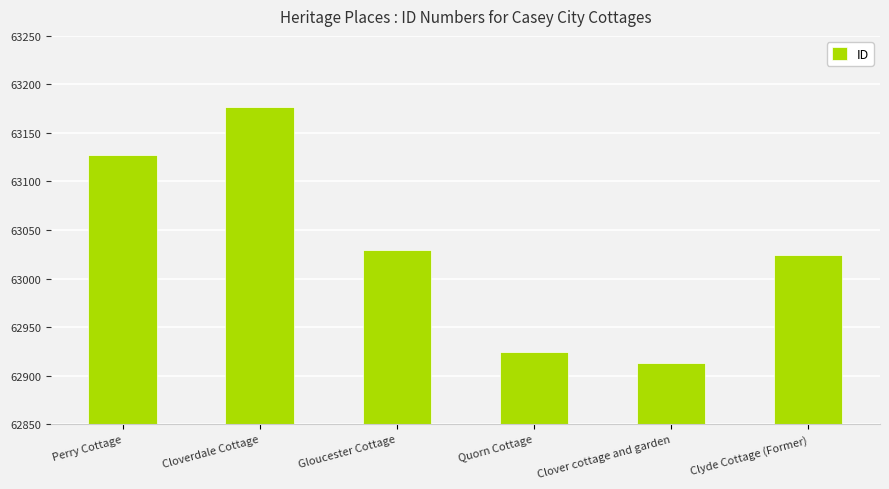

Reading left to right, extract all data points from this chart.

Perry Cottage=63127	Cloverdale Cottage=63177	Gloucester Cottage=63029	Quorn Cottage=62924	Clover cottage and garden=62913	Clyde Cottage (Former)=63024